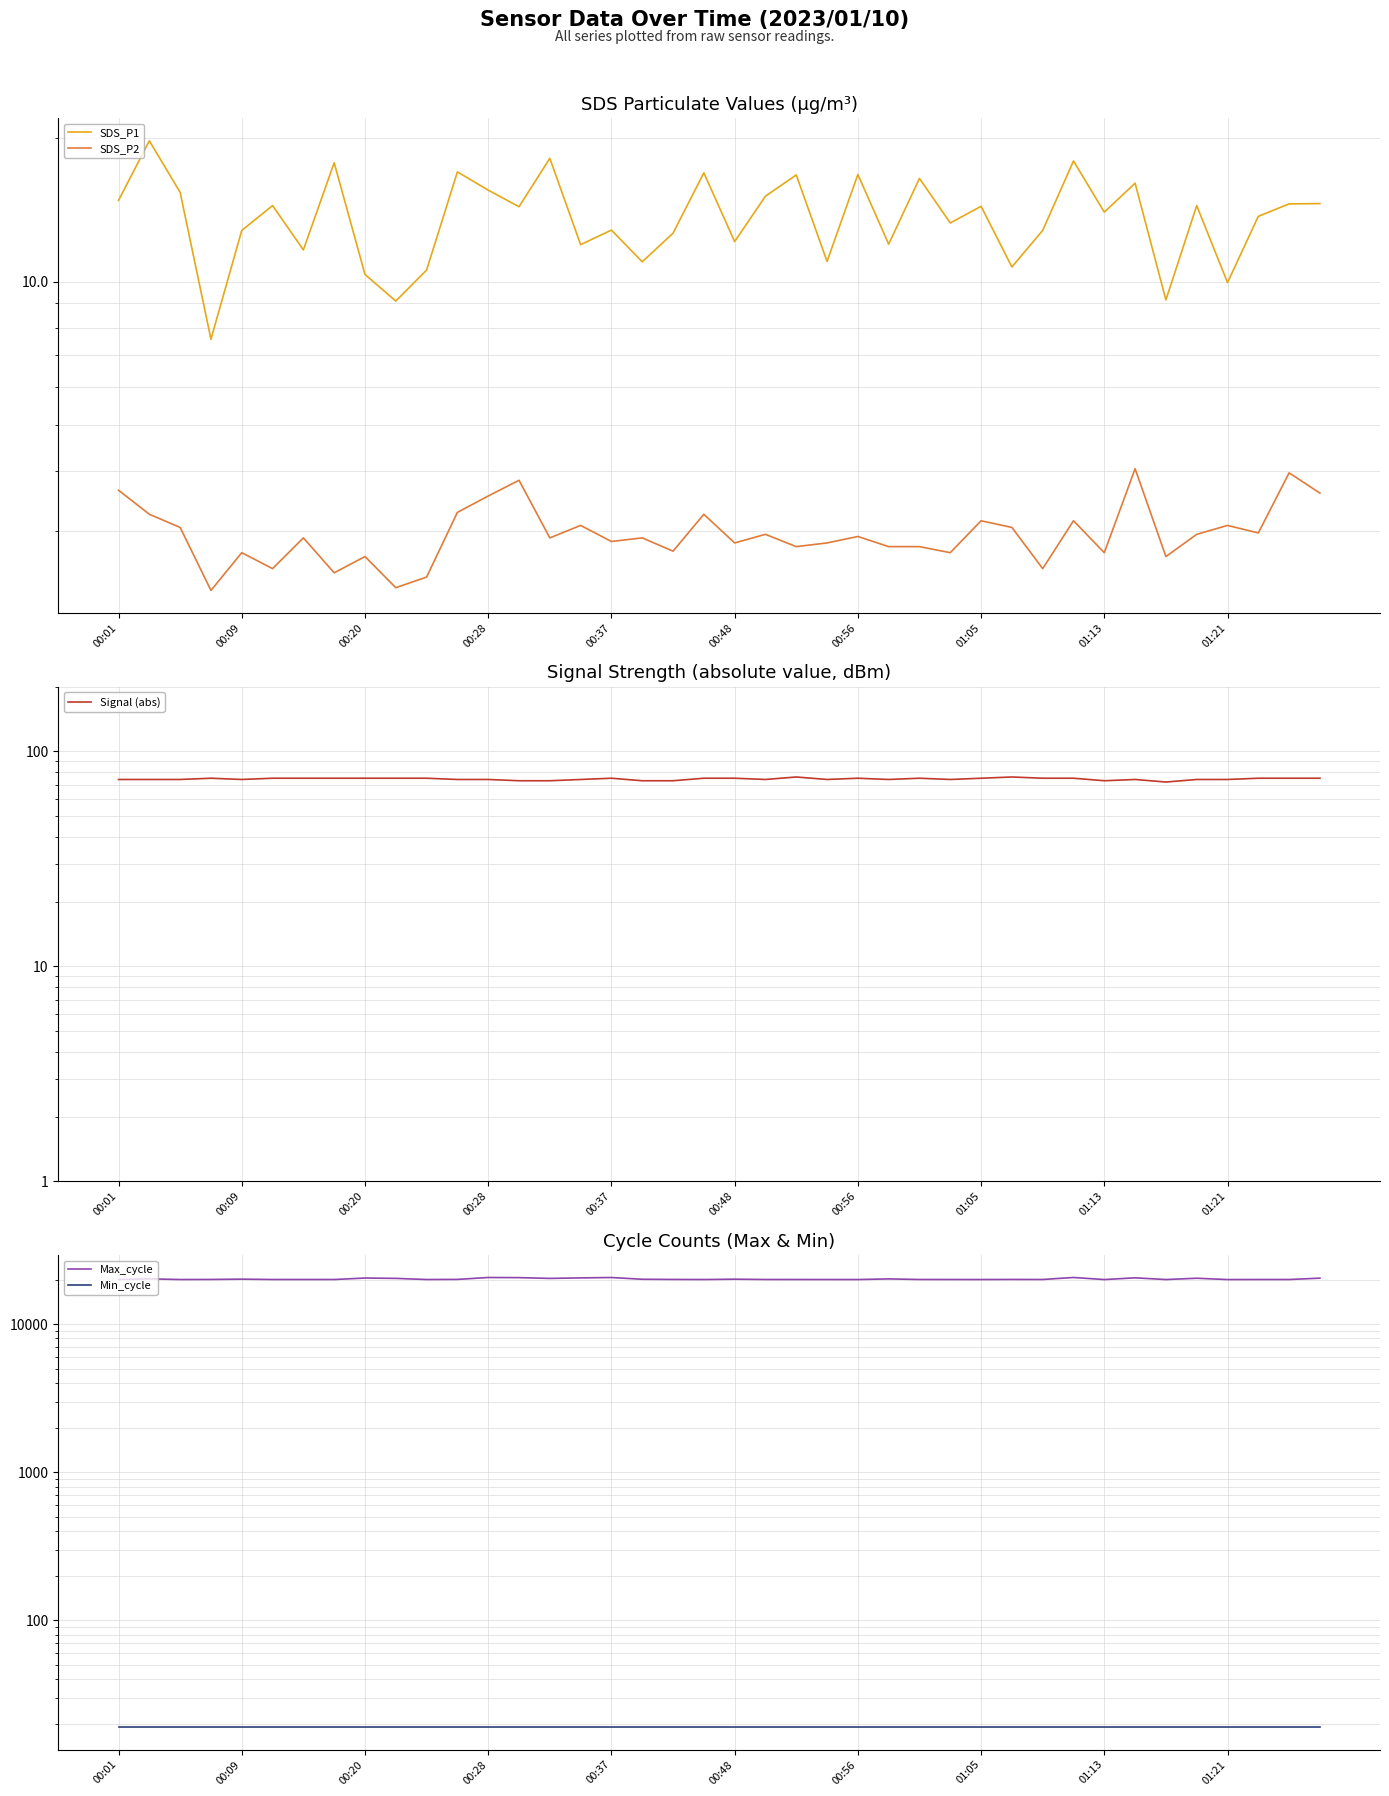

In SDS_P1, how many points are lower than both neighbors (excluding endpoints)?

14